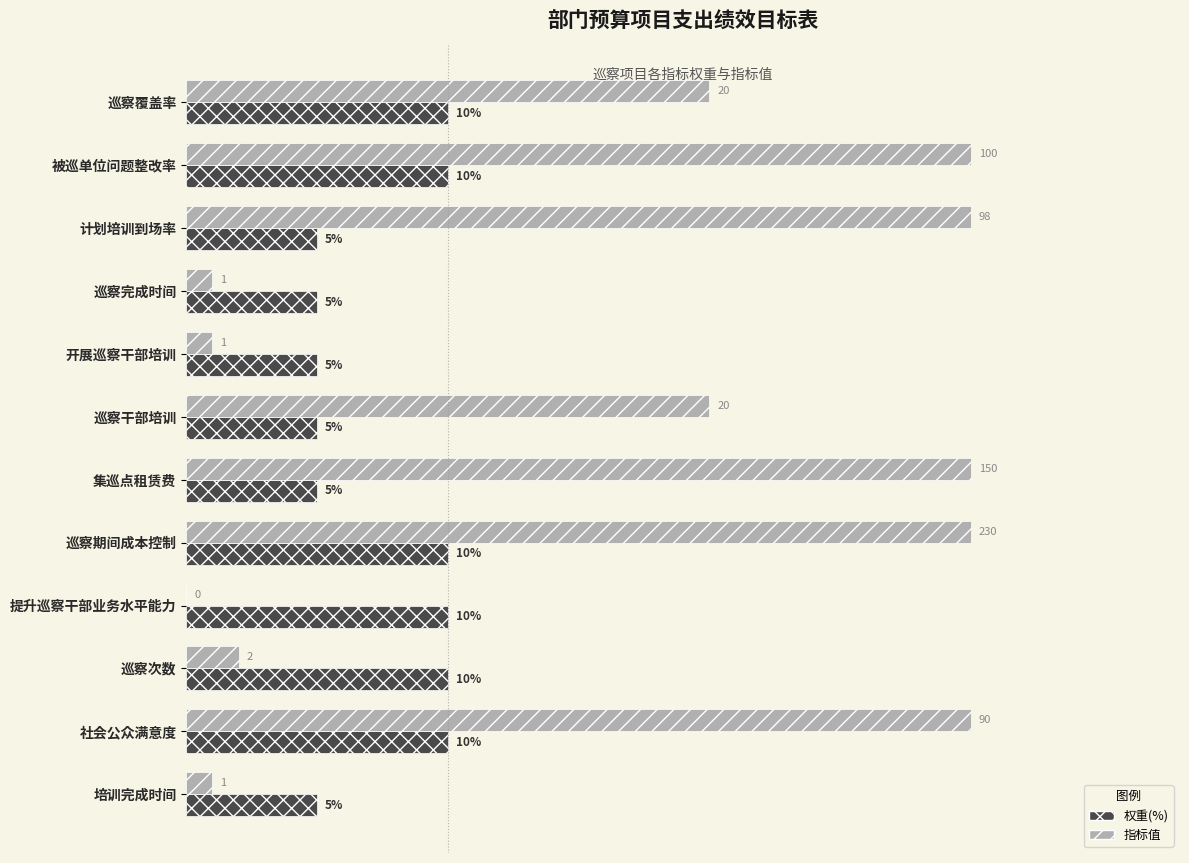

Are the bars horizontal?

Yes